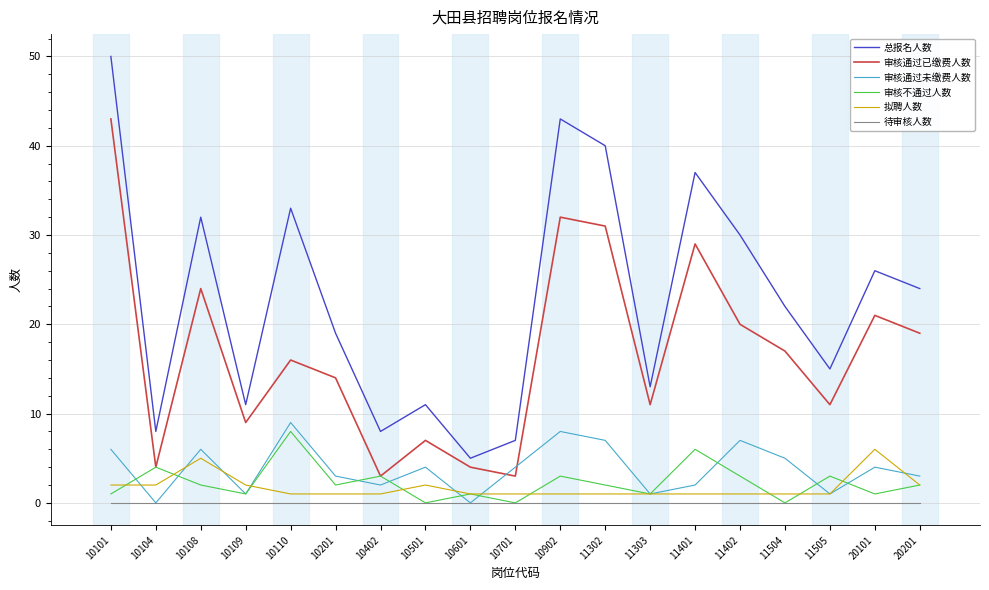

True or false: 审核通过已缴费人数 and 拟聘人数 cross at least once.

False